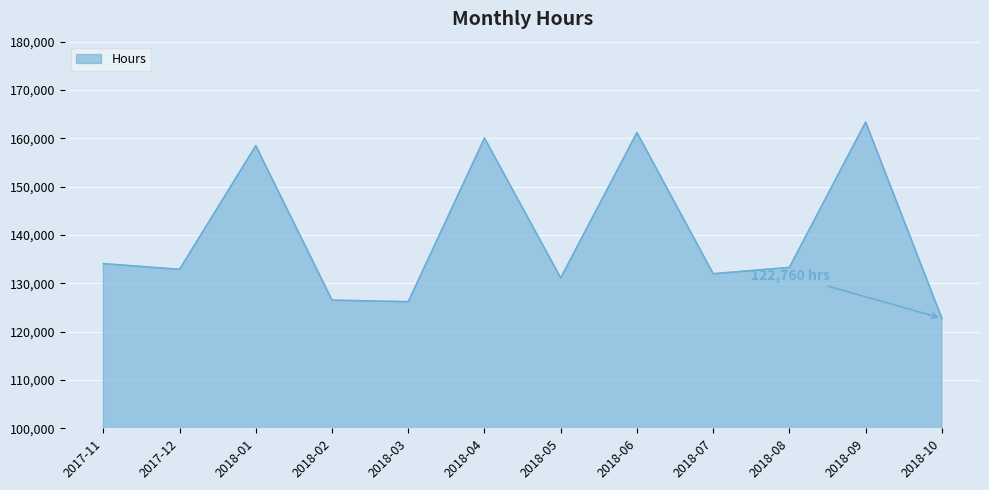

At which category does the chart reach its peak across all series?

2018-09